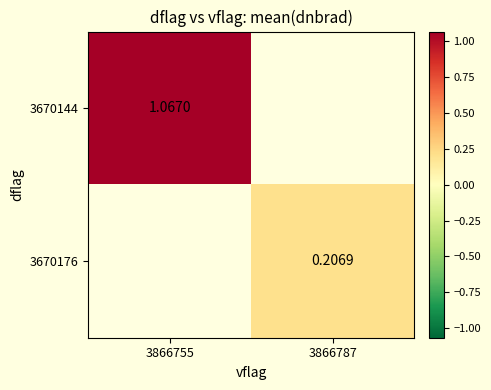

Where is 3670144 nearest to the value 1?

3866755